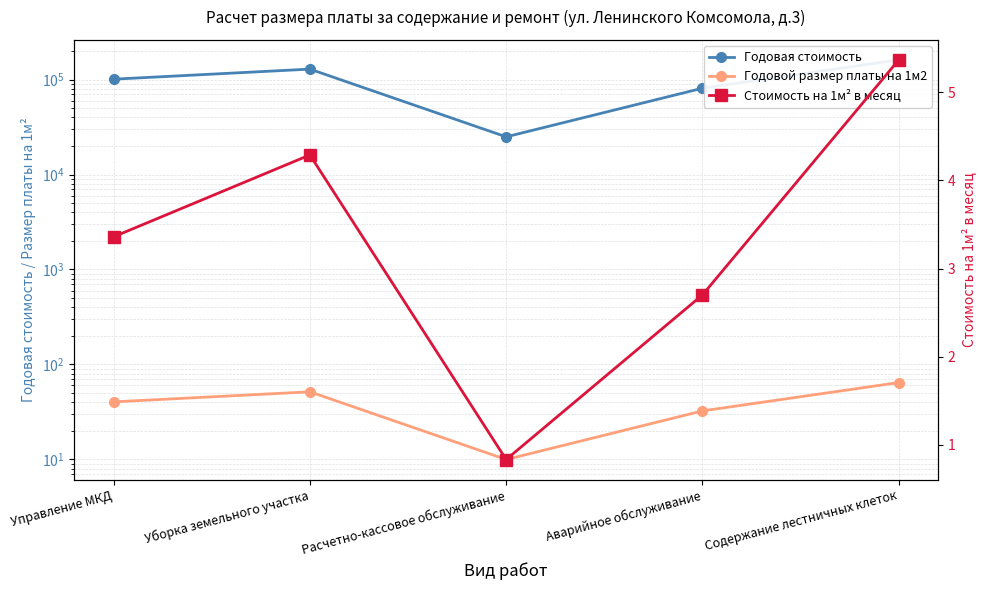

What is the spread (max minus min) of values at Аварийное обслуживание?

81130.1